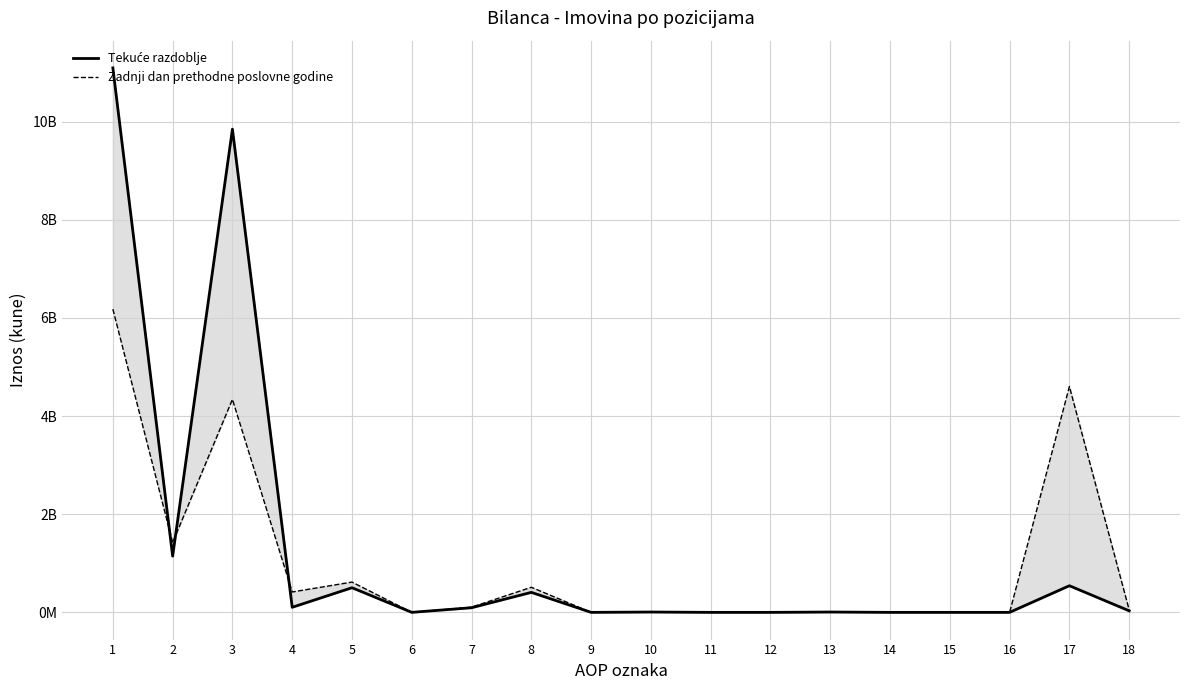

What is the maximum value for Zadnji dan prethodne poslovne godine?

6177641914